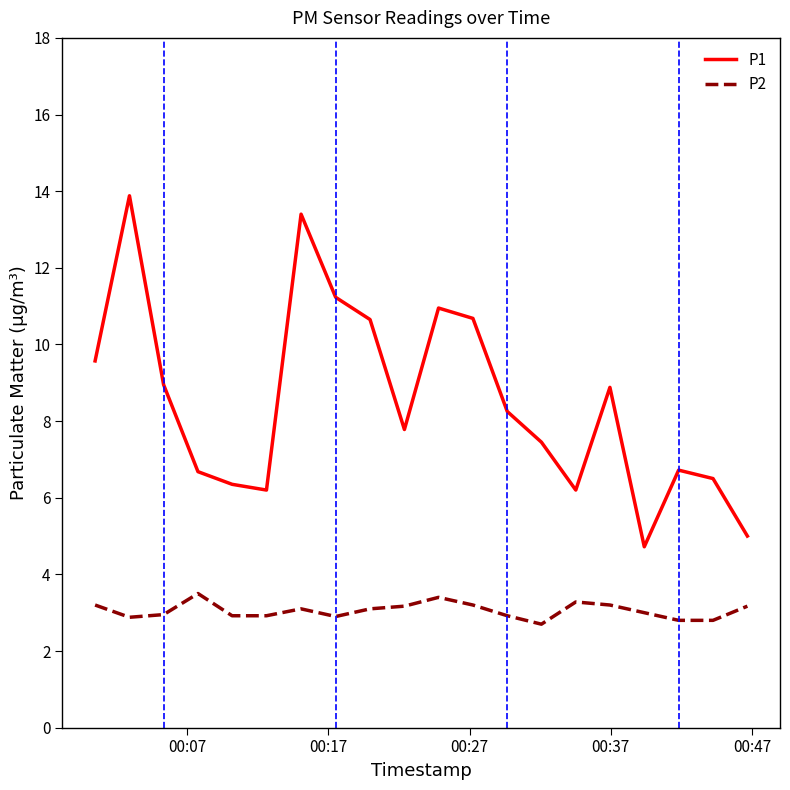

Which series has the largest range (max minus min)?

P1